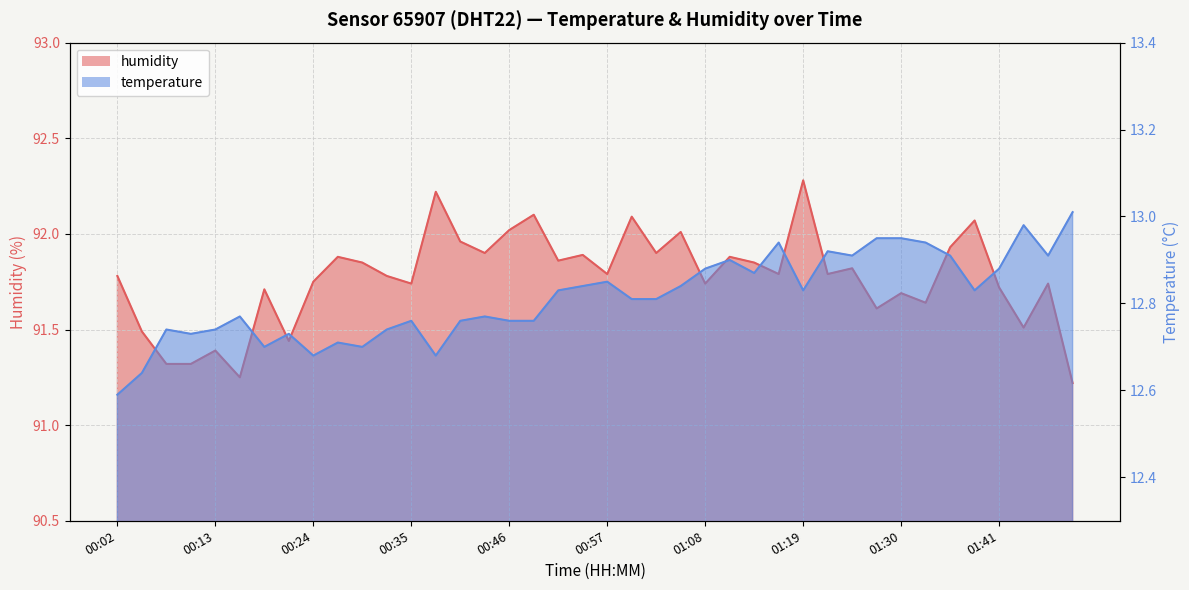

The temperature series shows 17.3 at 01:35. True or false?

False